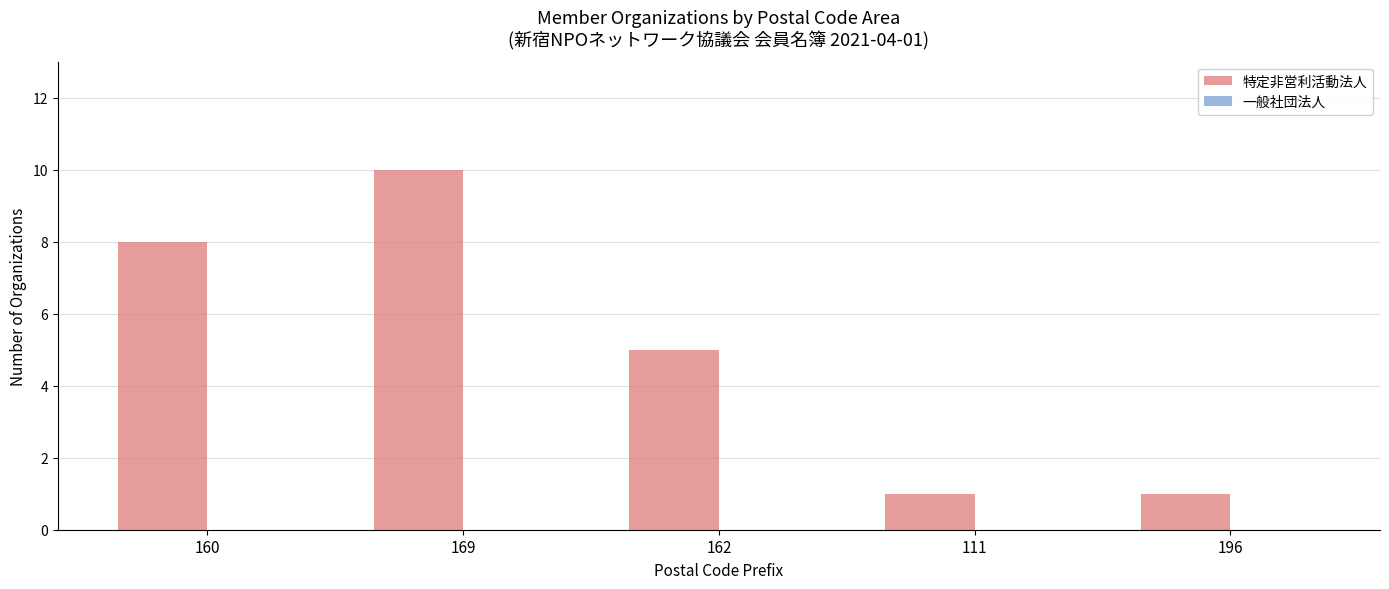

Reading left to right, list all the values displayed in this chart.

8	10	5	1	1